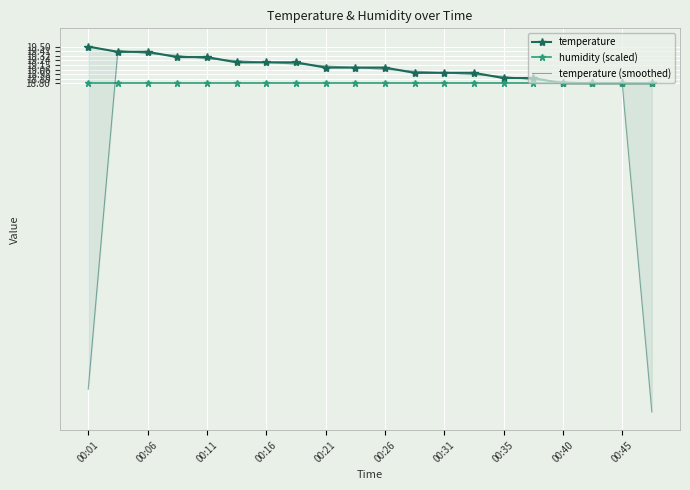

List the series in order of their overall mean, lowest first.

temperature (smoothed), humidity (scaled), temperature